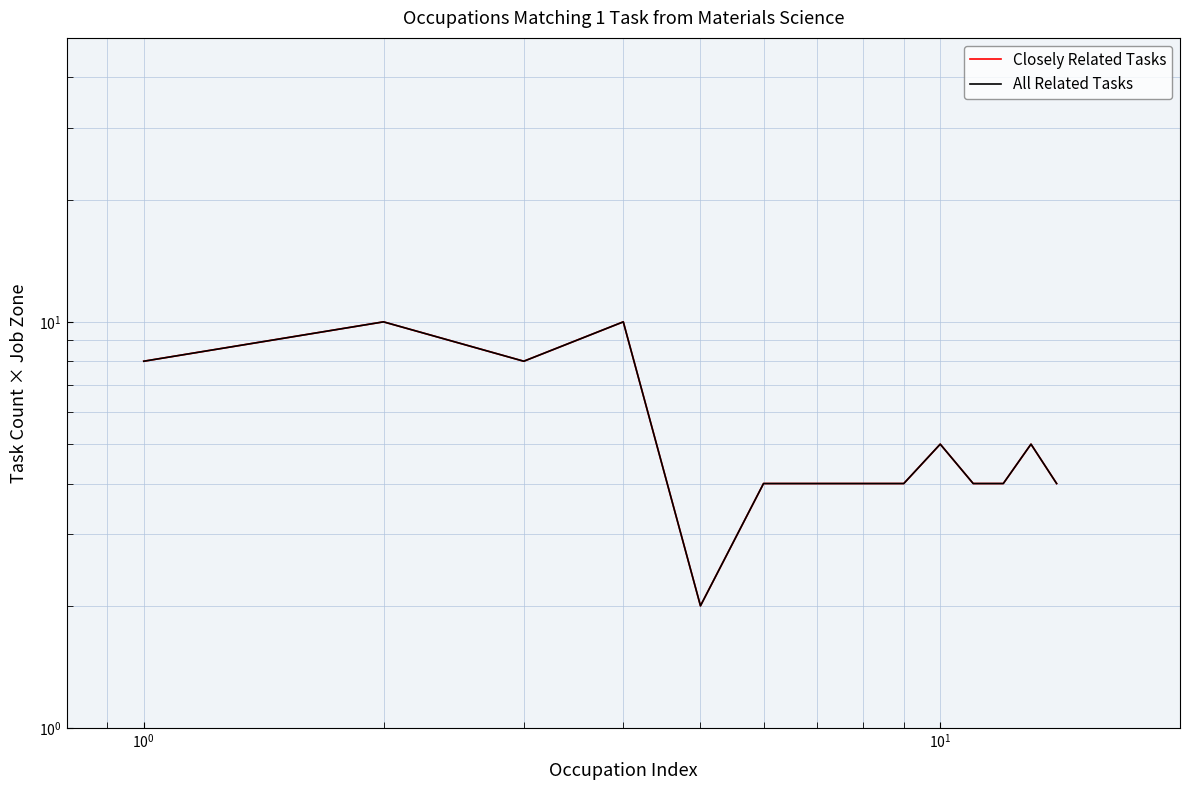

Reading left to right, what are all the values shown in this chart?

Closely Related Tasks: 8	10	8	10	2	4	4	4	4	5	4	4	5	4
All Related Tasks: 8	10	8	10	2	4	4	4	4	5	4	4	5	4